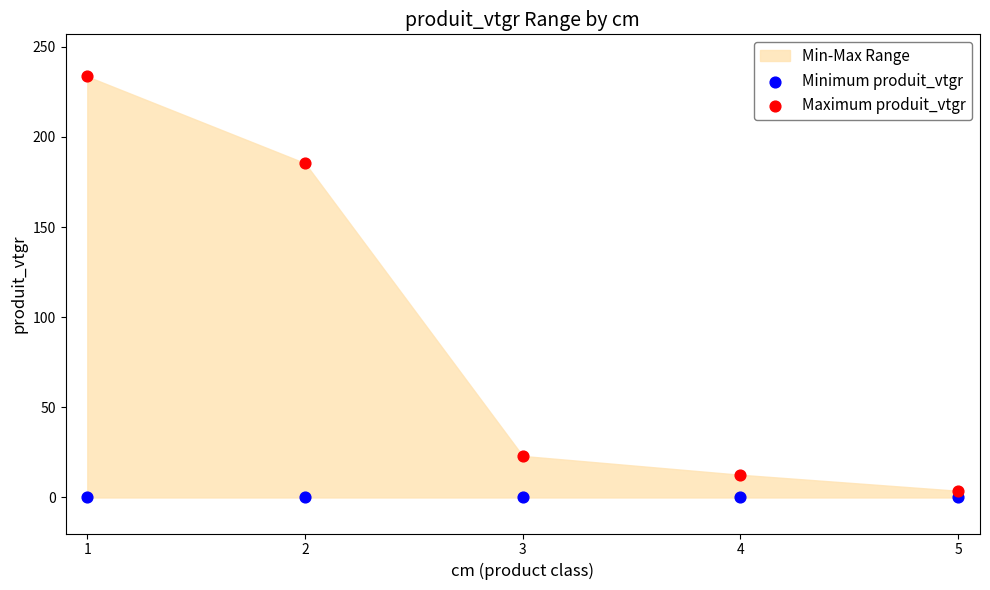

Which series reaches the maximum Y coordinate?

Maximum produit_vtgr